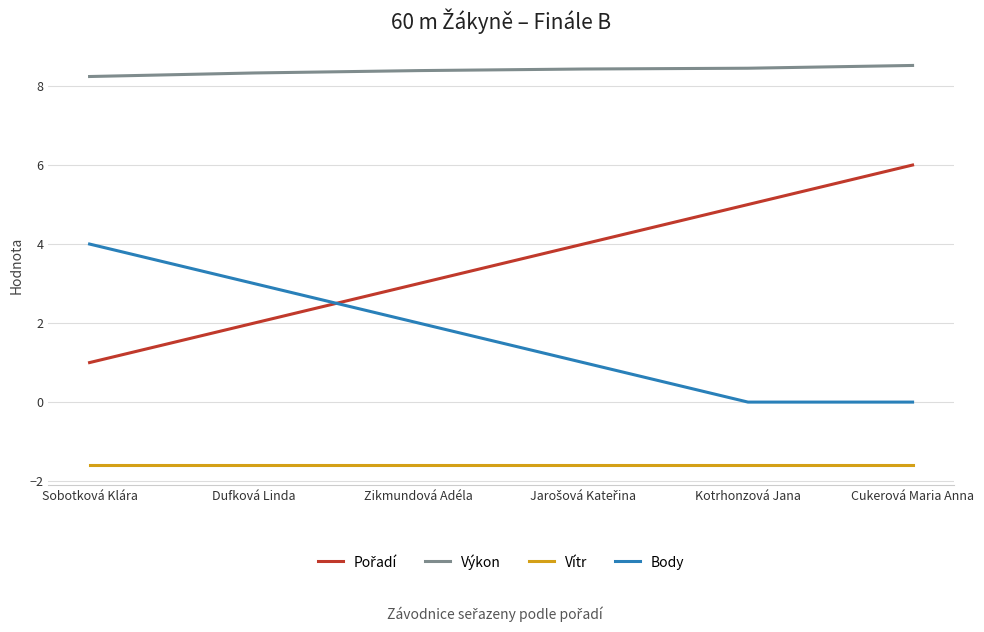

True or false: Výkon and Vítr cross at least once.

False